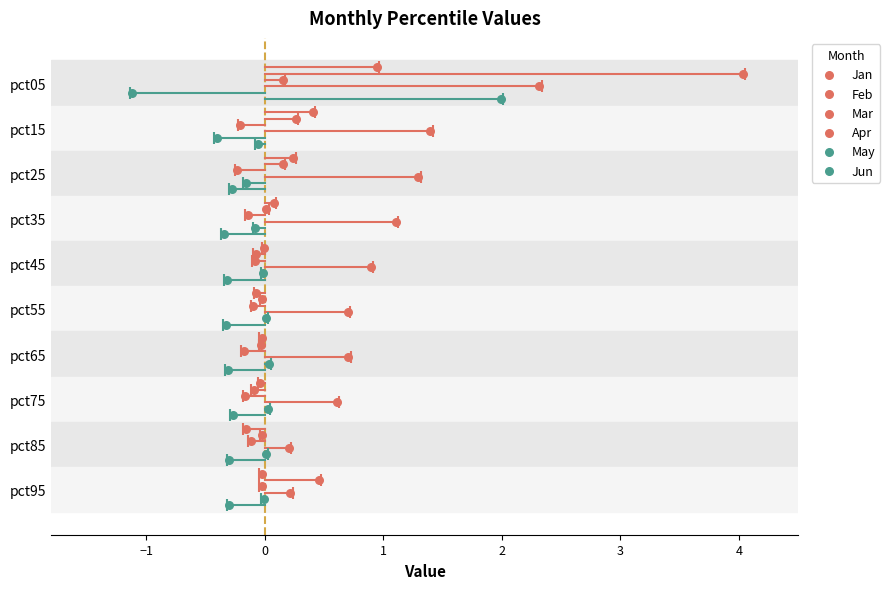

Which series contains the highest Y value?

Jun